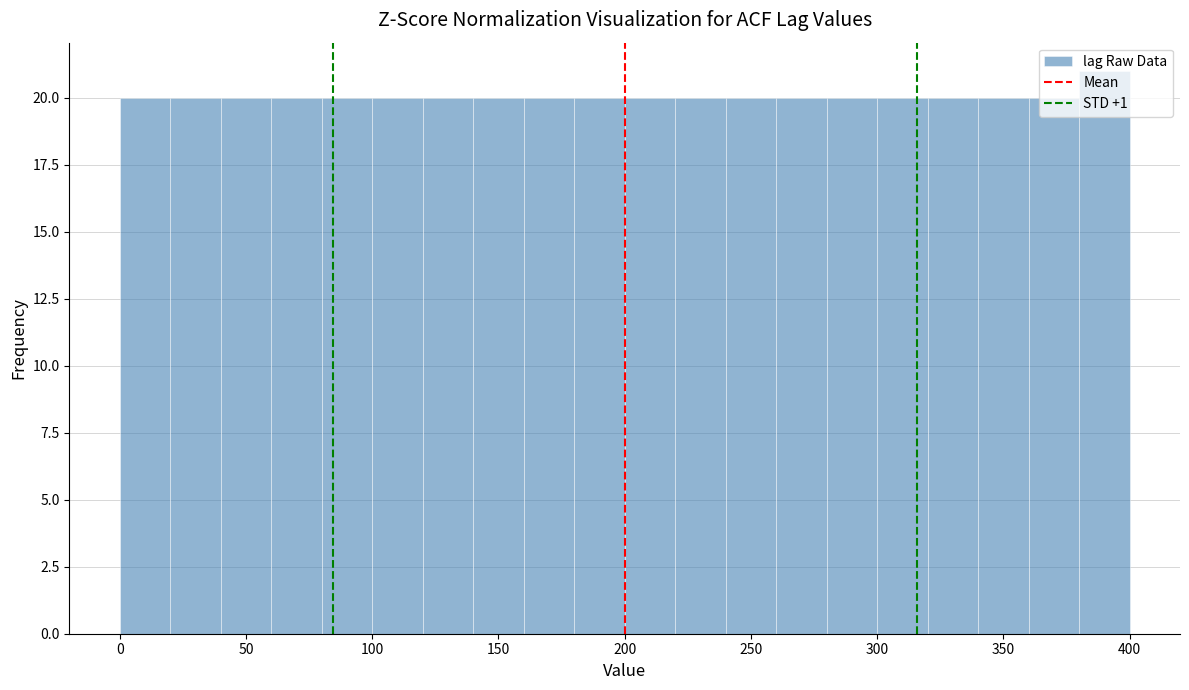

Reading left to right, transcribe this chart: for each bar, give the range it covers on the x-axis and its height. The values are not printed on the chart, so give them approximately, as read against the axis.

0 to 20: 20
20 to 40: 20
40 to 60: 20
60 to 80: 20
80 to 100: 20
100 to 120: 20
120 to 140: 20
140 to 160: 20
160 to 180: 20
180 to 200: 20
200 to 220: 20
220 to 240: 20
240 to 260: 20
260 to 280: 20
280 to 300: 20
300 to 320: 20
320 to 340: 20
340 to 360: 20
360 to 380: 20
380 to 400: 21